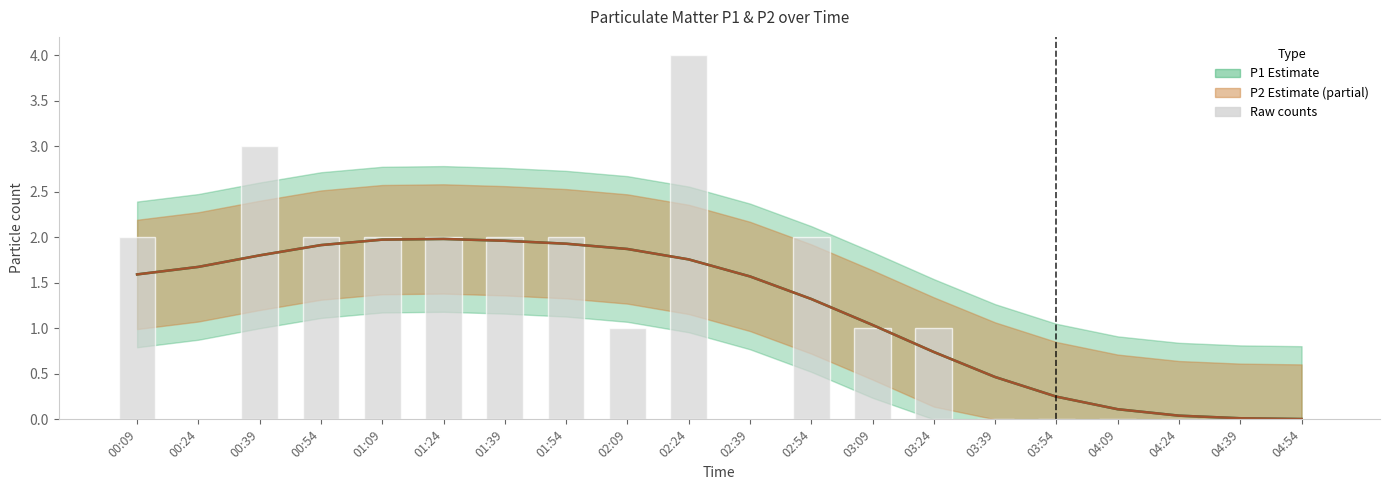

How many values are between 0 and 2?

18